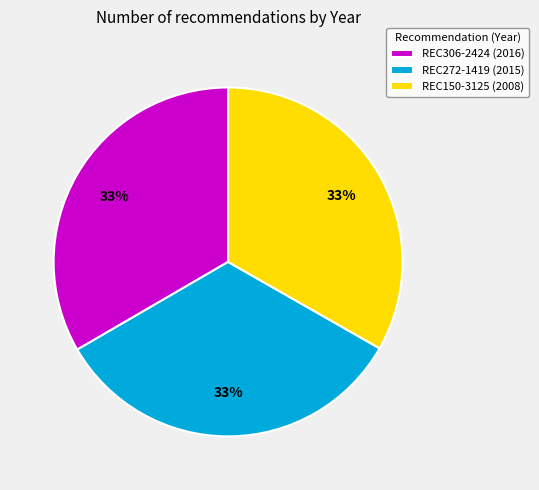

To the nearest percent, what portion does REC150-3125 represent?

33%